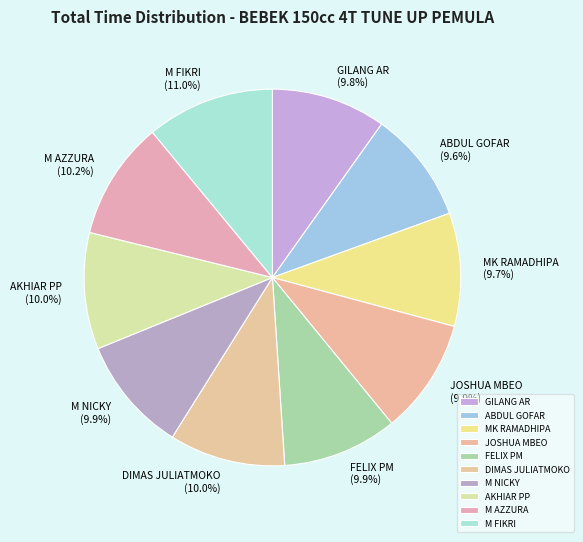

Which slice is the largest?

M FIKRI